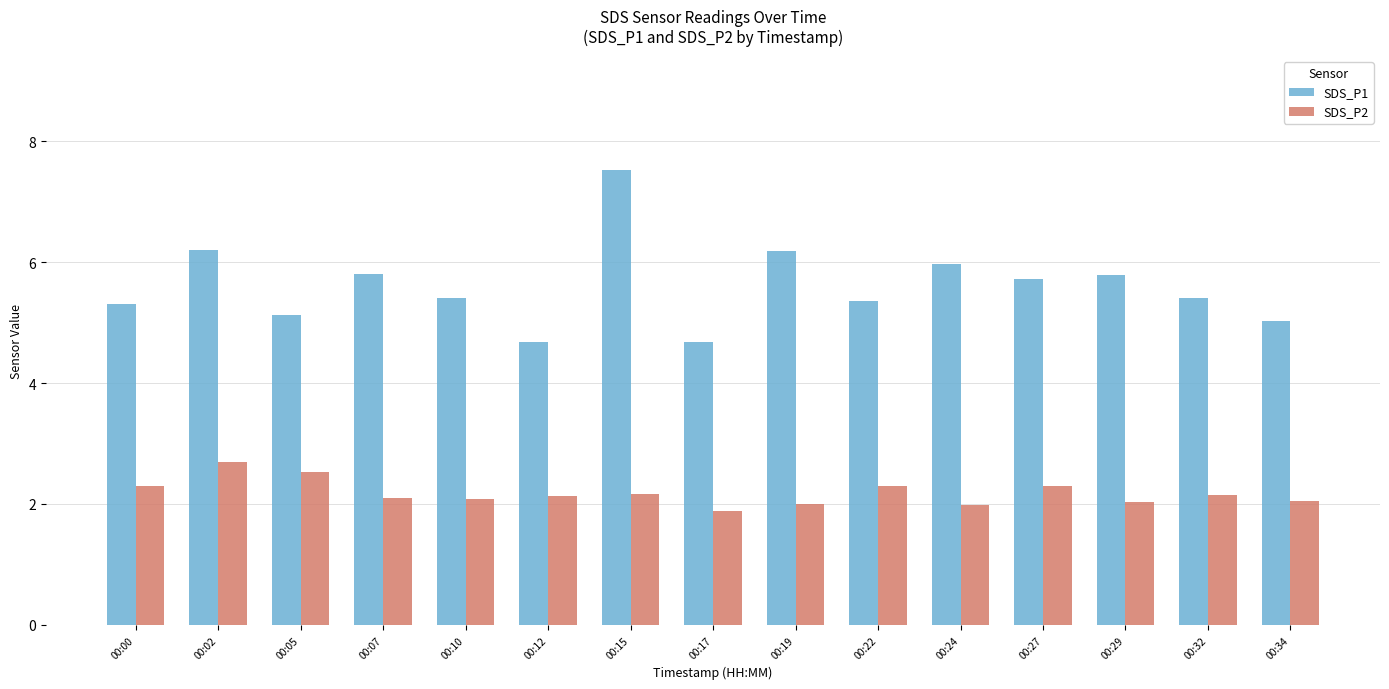

Which category has the lowest value across all series?

00:17